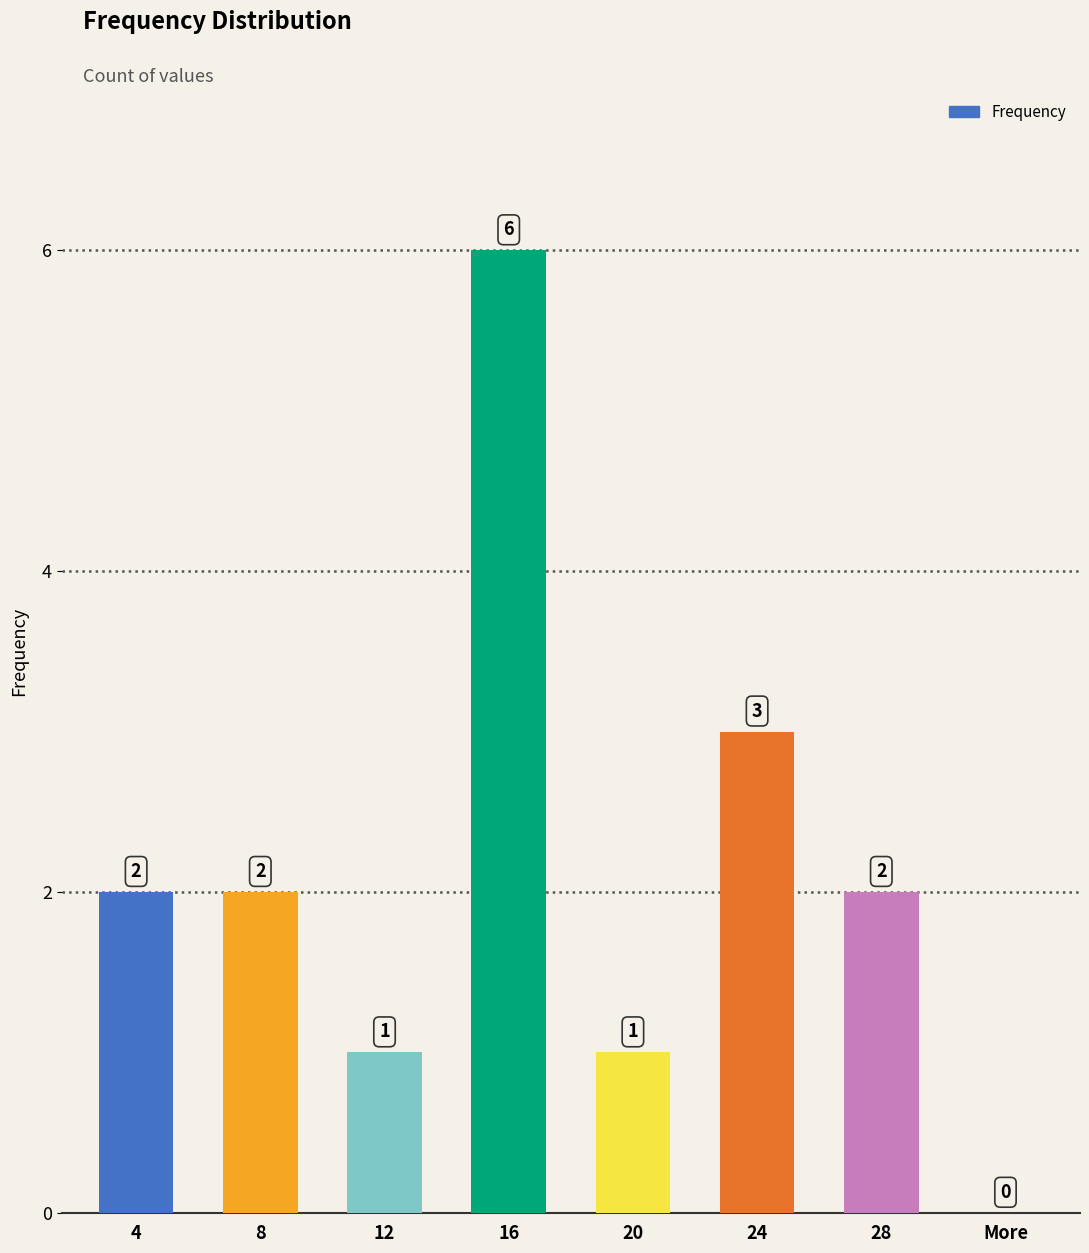

The value at 24 is 3. True or false?

True